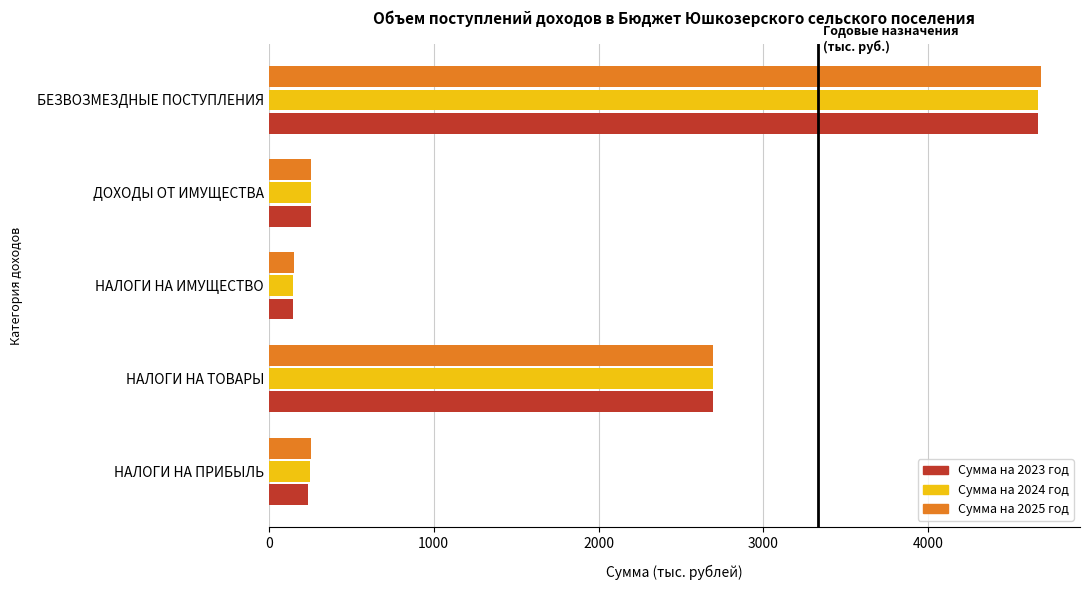

What is the maximum value for Сумма на 2025 год?

4686.1